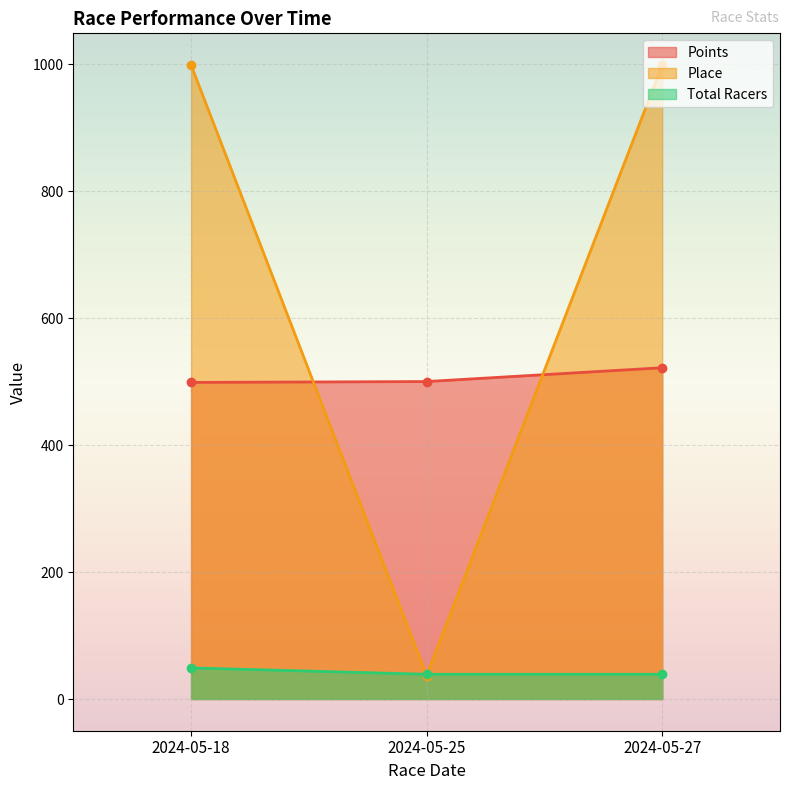

Between 2024-05-18 and 2024-05-25, which series saw the biggest shift?

Place